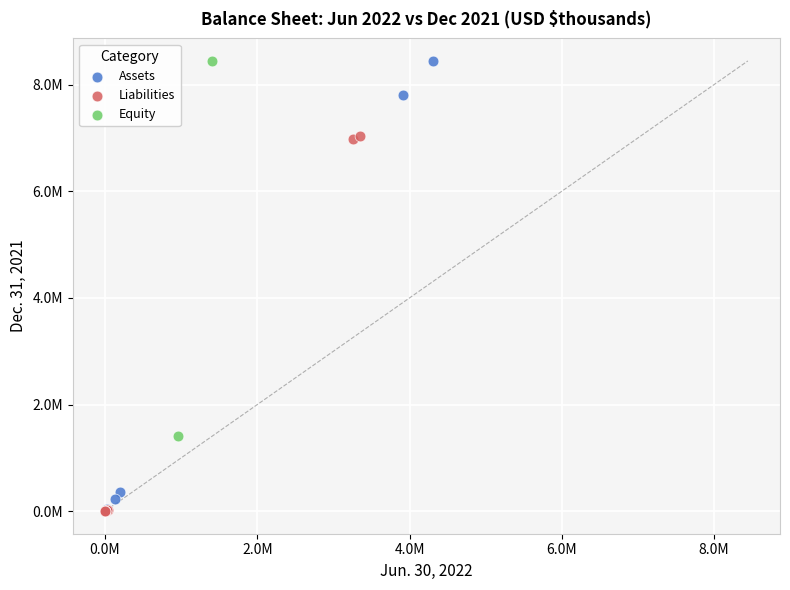

What are all the series names shown in the legend?

Assets, Liabilities, Equity